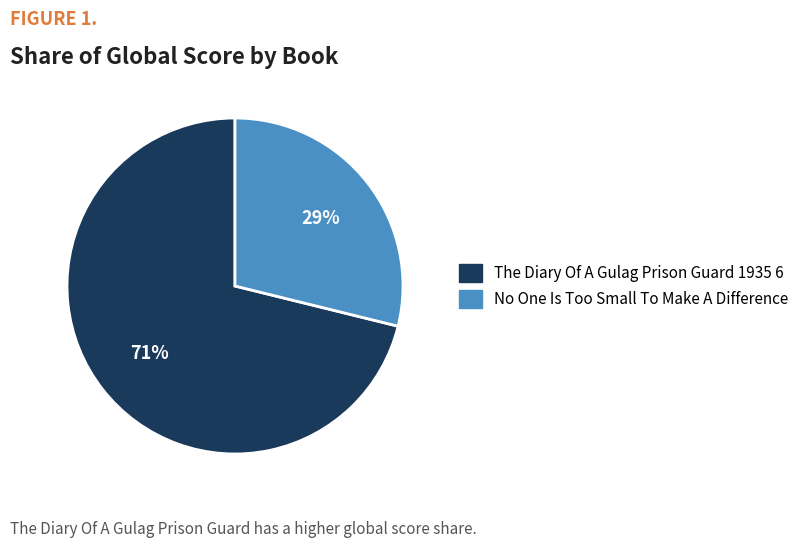

To the nearest percent, what is the difference between the largest and smallest slice percentages?

42%